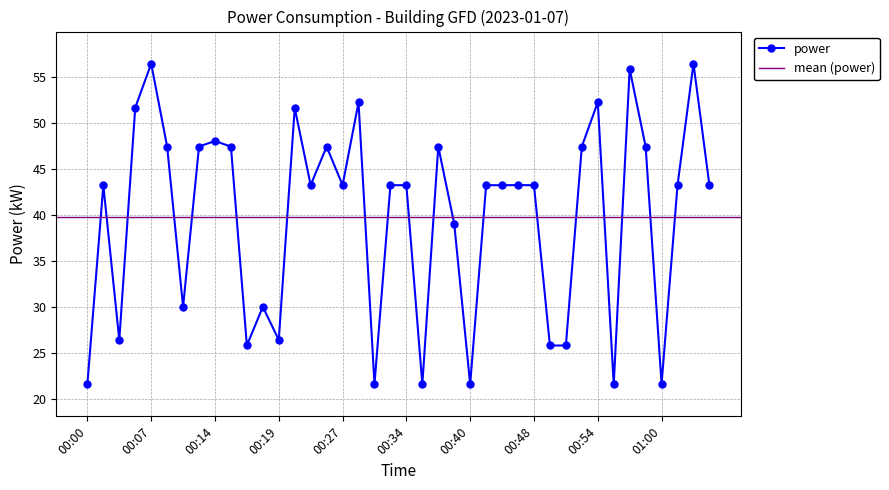

What is the change in value from 00:16 to 00:35?

-25.8